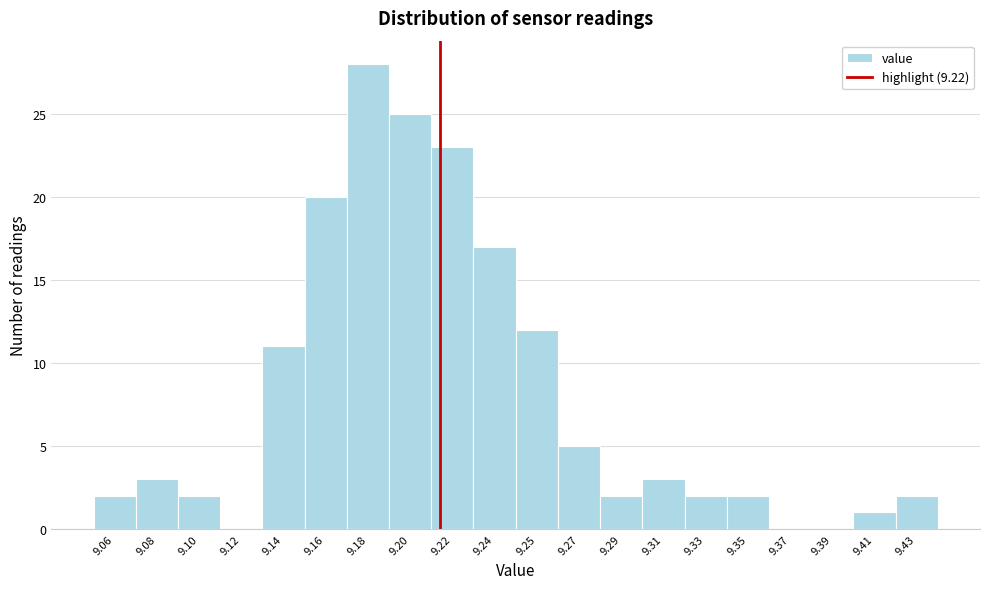

Reading left to right, transcribe all the data shown in this chart.

9.06=2	9.08=3	9.10=2	9.12=0	9.14=11	9.16=20	9.18=28	9.20=25	9.22=23	9.24=17	9.25=12	9.27=5	9.29=2	9.31=3	9.33=2	9.35=2	9.37=0	9.39=0	9.41=1	9.43=2